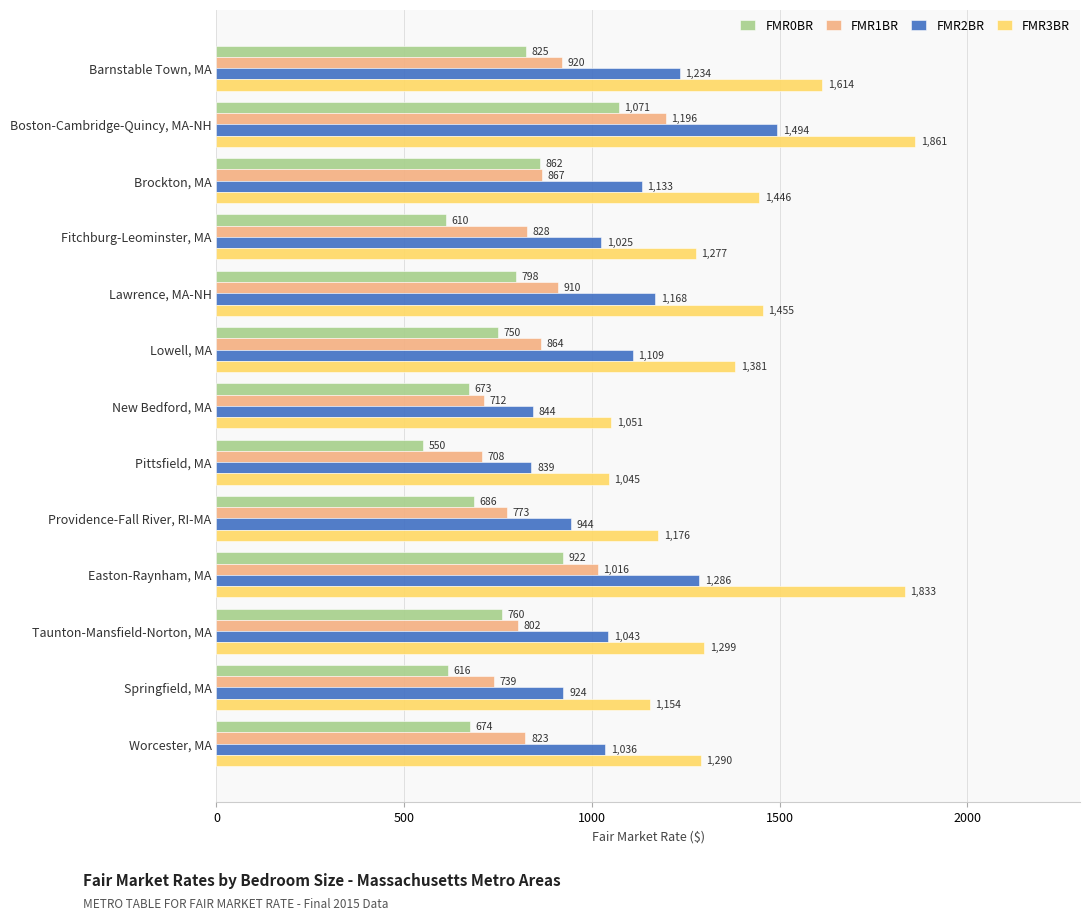

List the series in order of their overall mean, lowest first.

FMR0BR, FMR1BR, FMR2BR, FMR3BR